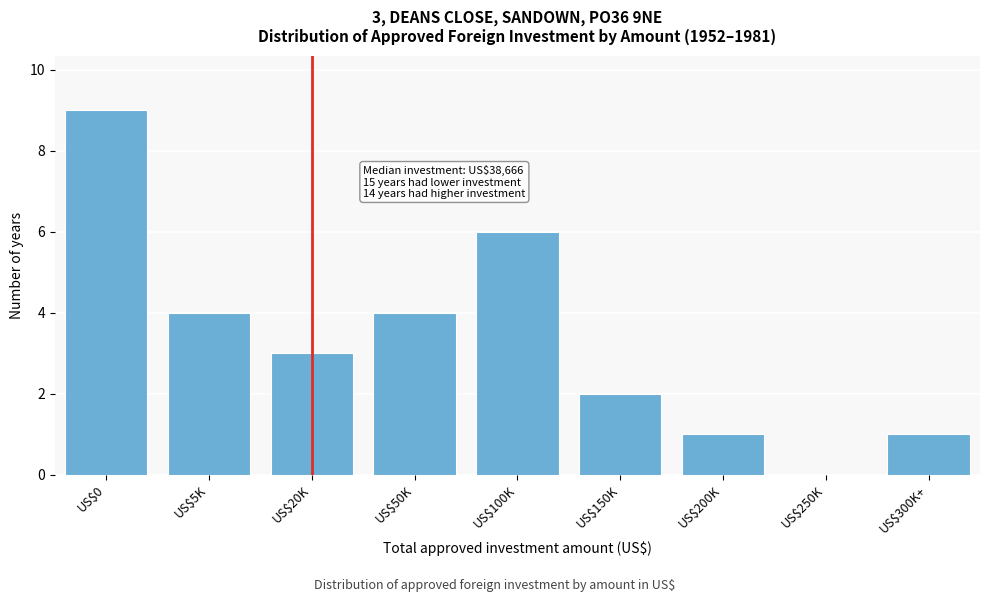

What is the approximate value at US$20K?

3